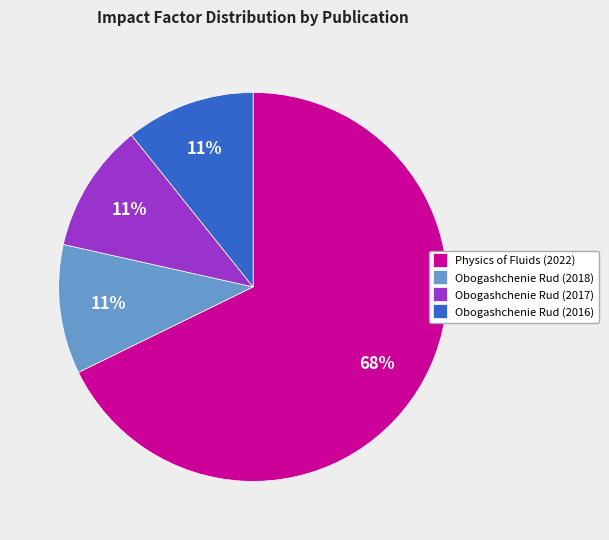

What percentage is the Obogashchenie Rud (2017) slice, to the nearest percent?

11%